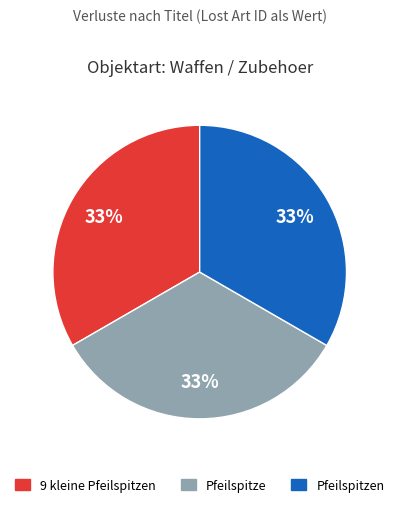

To the nearest percent, what is the average slice percentage?

33%